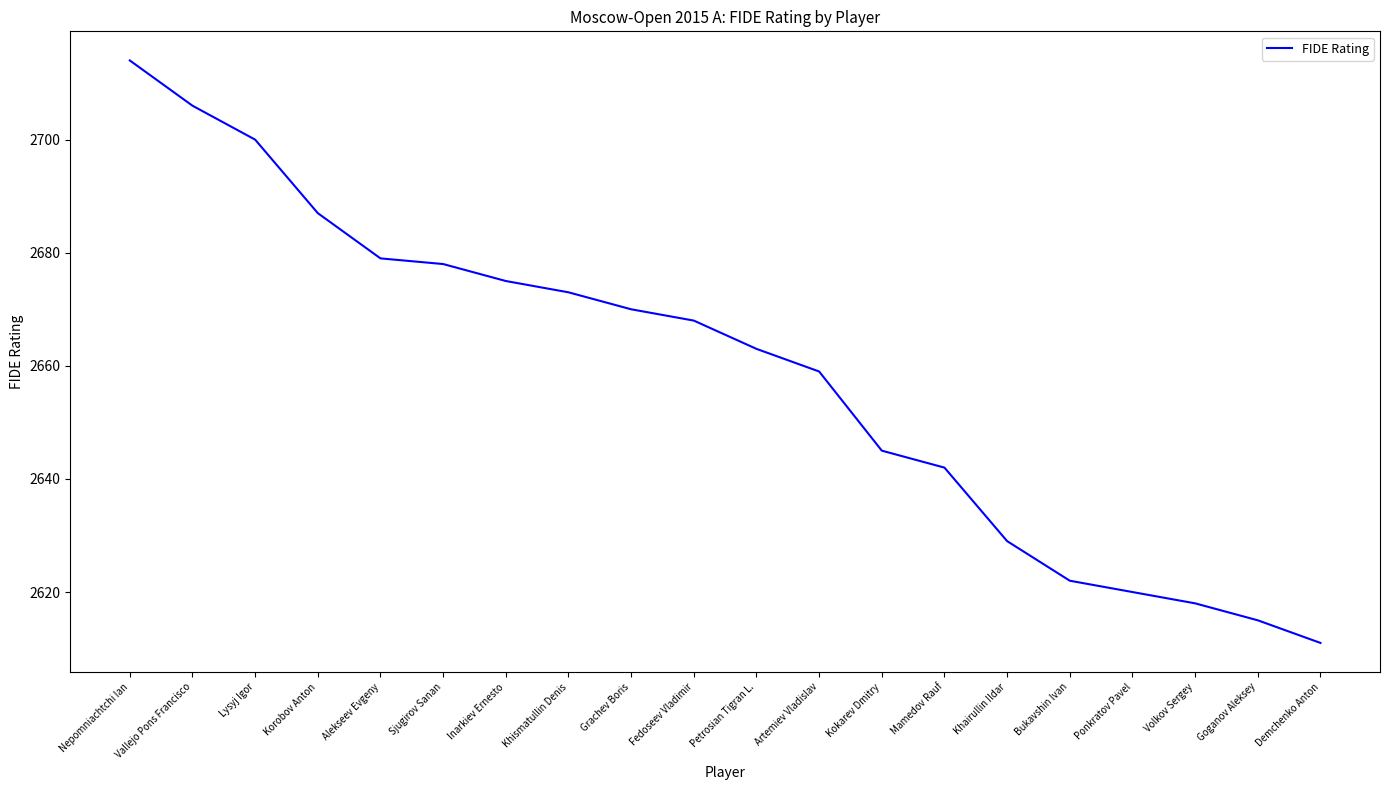

Rank the categories by value from highest to lowest.

Nepomniachtchi Ian, Vallejo Pons Francisco, Lysyj Igor, Korobov Anton, Alekseev Evgeny, Sjugirov Sanan, Inarkiev Ernesto, Khismatullin Denis, Grachev Boris, Fedoseev Vladimir, Petrosian Tigran L., Artemiev Vladislav, Kokarev Dmitry, Mamedov Rauf, Khairullin Ildar, Bukavshin Ivan, Ponkratov Pavel, Volkov Sergey, Goganov Aleksey, Demchenko Anton